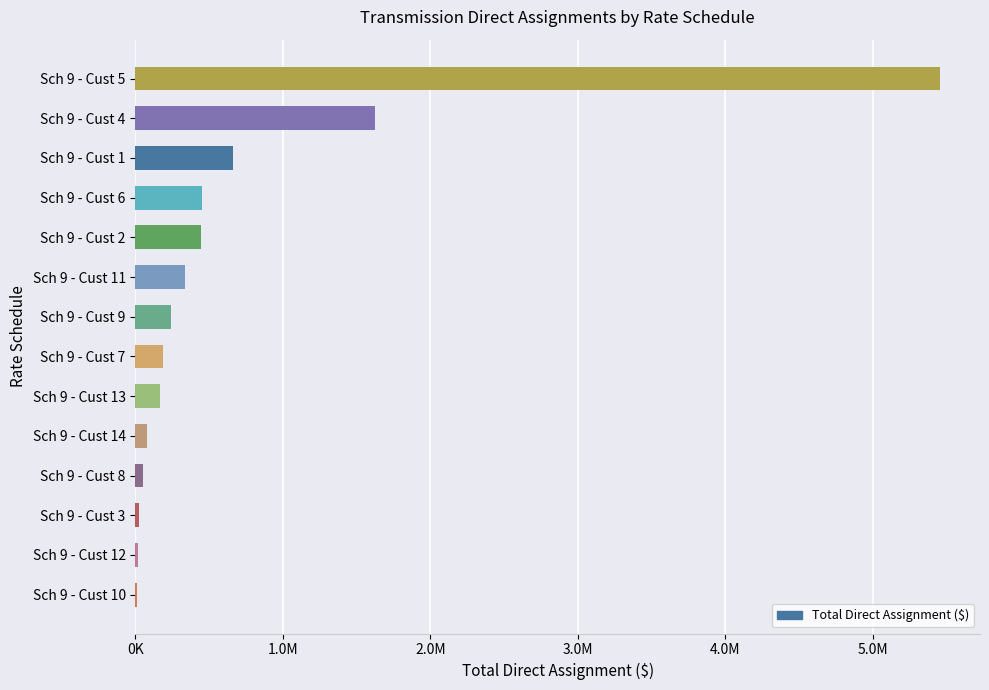

What is the sum of all values?

9749474.6